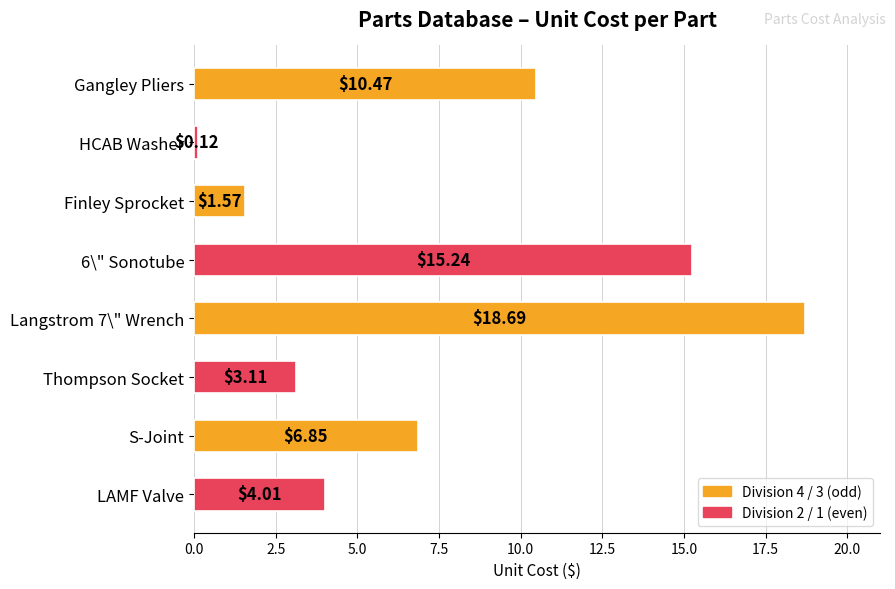

Count the number of data series in this chart.

1